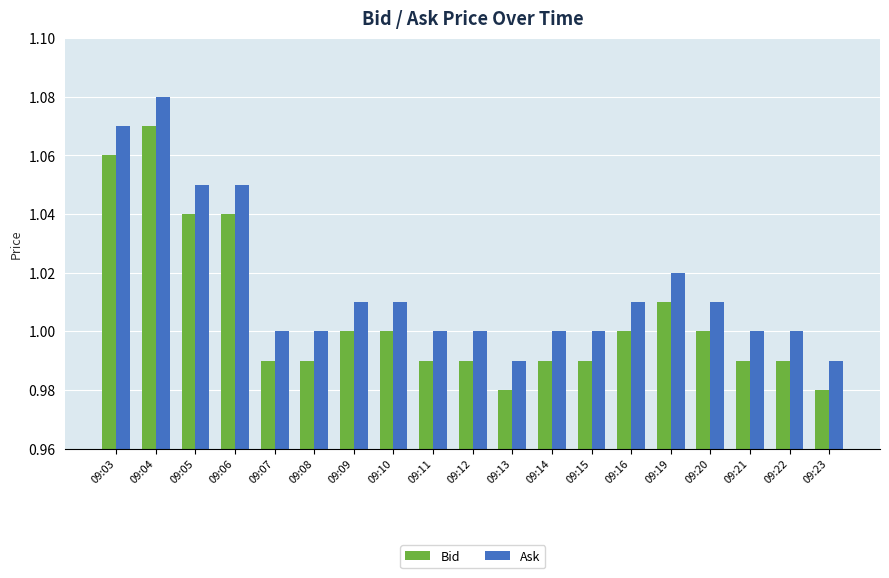

What is the sum of all Ask values?

19.3